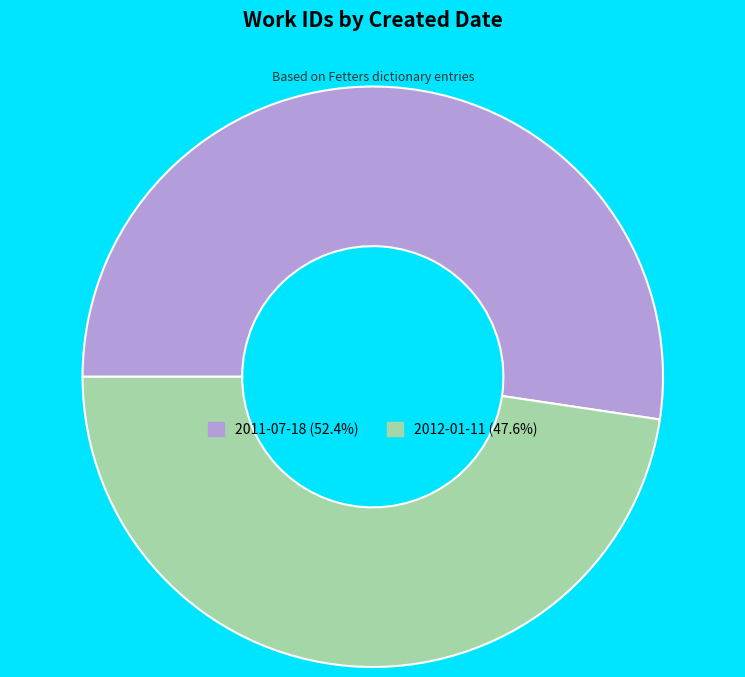

What is the ratio of the value at 2012-01-11 (47.6%) to the value at 2011-07-18 (52.4%)?

0.9